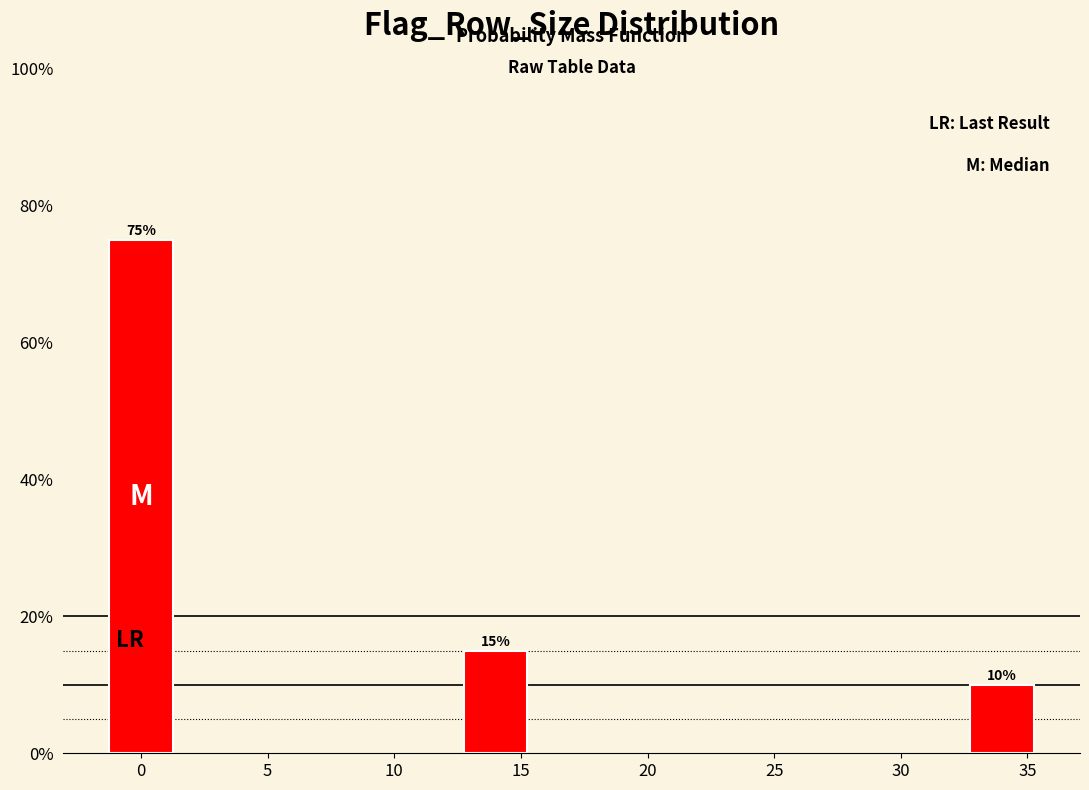

Reading right to left, transcribe all the data shown in this chart.

10	15	75